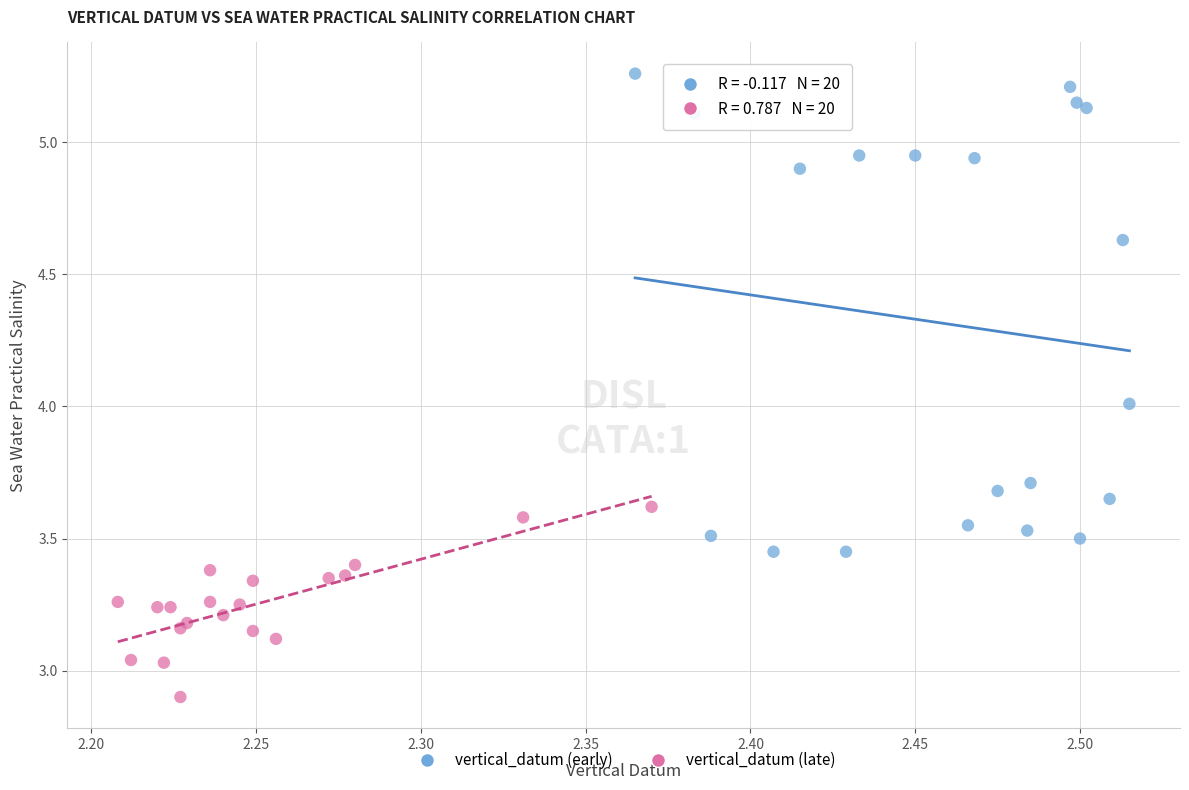

Which series has the widest spread of Y values?

vertical_datum (early)